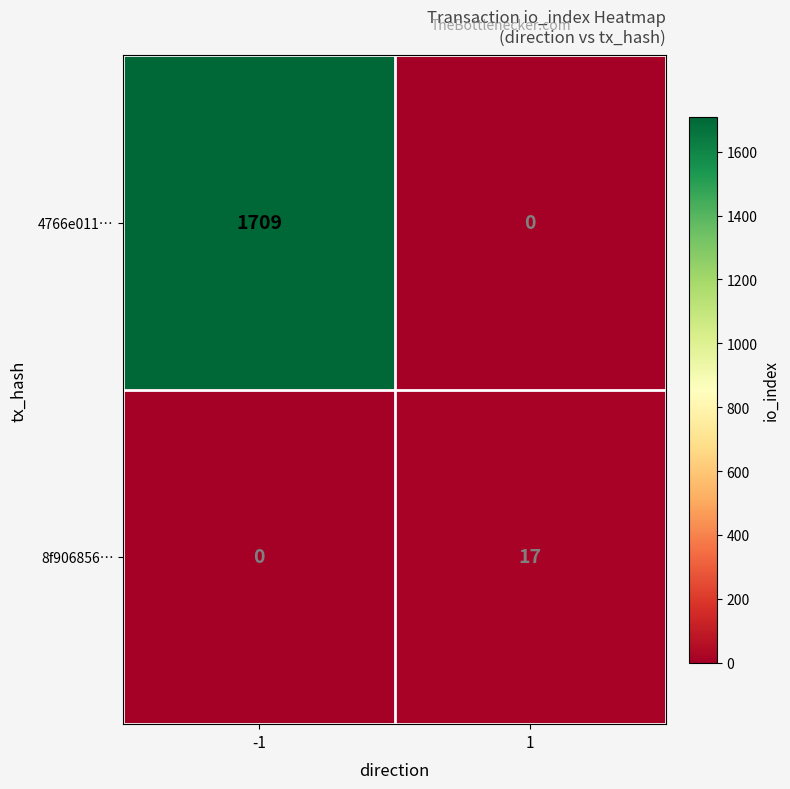

What is the maximum value shown in the chart?

1709